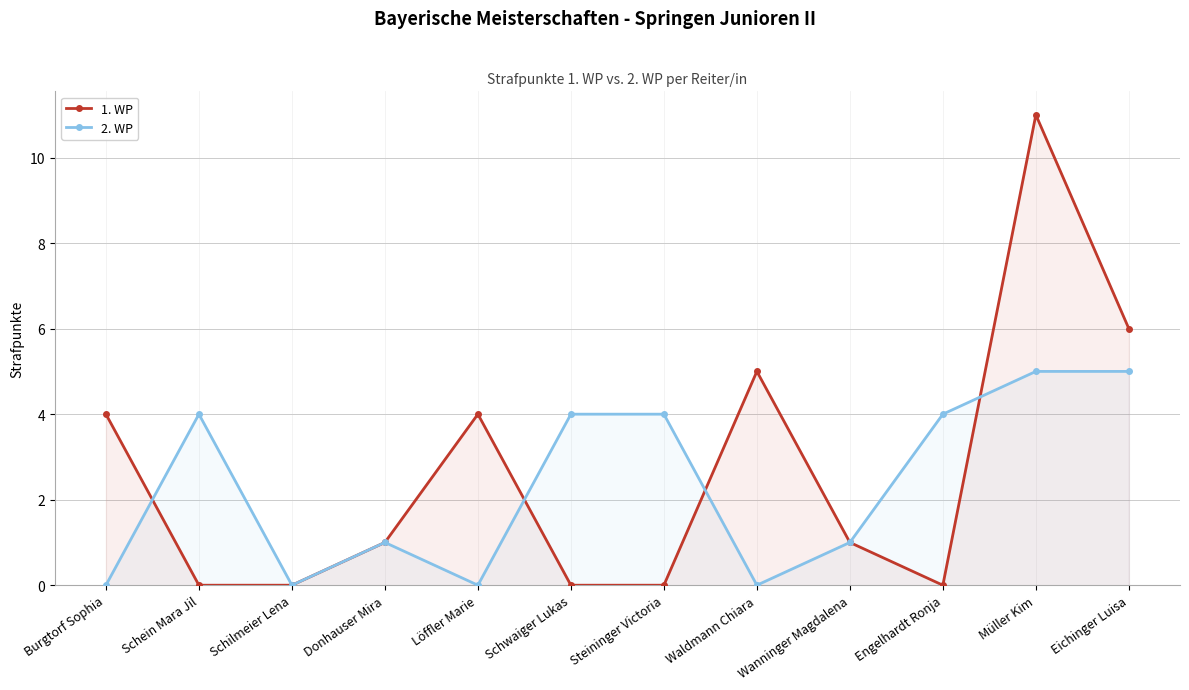

Reading right to left, list all the values displayed in this chart.

1. WP: Eichinger Luisa=6	Müller Kim=11	Engelhardt Ronja=0	Wanninger Magdalena=1	Waldmann Chiara=5	Steininger Victoria=0	Schwaiger Lukas=0	Löffler Marie=4	Donhauser Mira=1	Schilmeier Lena=0	Schein Mara Jil=0	Burgtorf Sophia=4
2. WP: Eichinger Luisa=5	Müller Kim=5	Engelhardt Ronja=4	Wanninger Magdalena=1	Waldmann Chiara=0	Steininger Victoria=4	Schwaiger Lukas=4	Löffler Marie=0	Donhauser Mira=1	Schilmeier Lena=0	Schein Mara Jil=4	Burgtorf Sophia=0